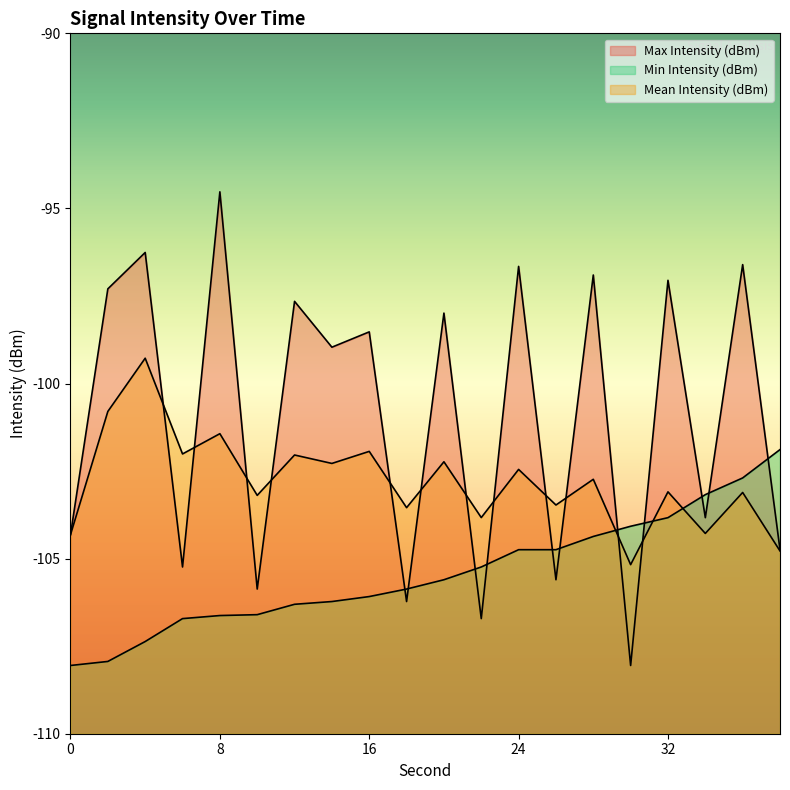

Is it true that Mean Intensity (dBm) equals -105.2 at 30?

True